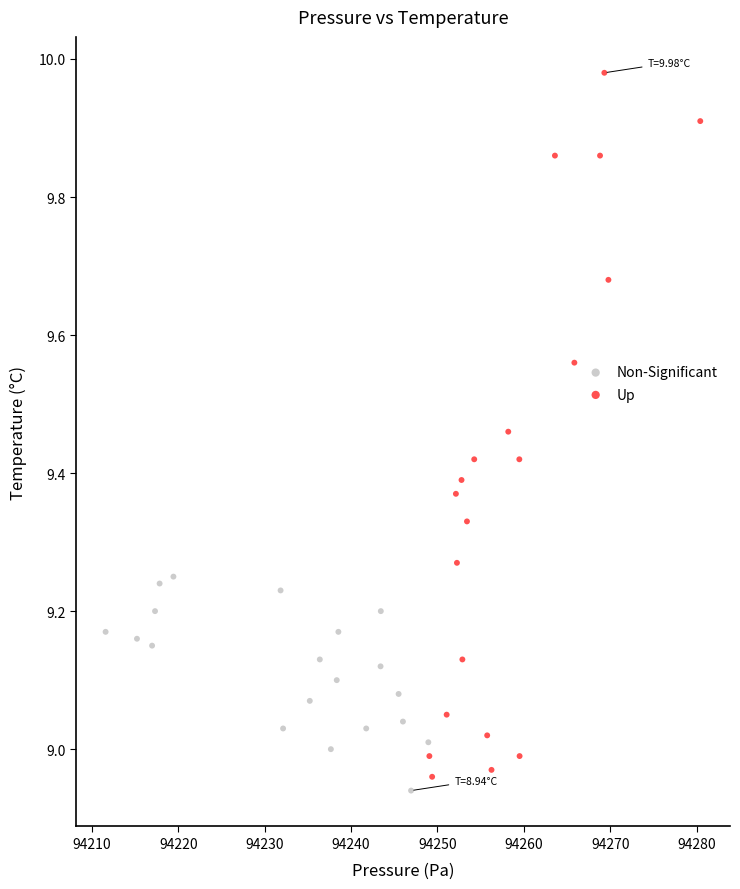

Which series reaches the maximum Y coordinate?

Up